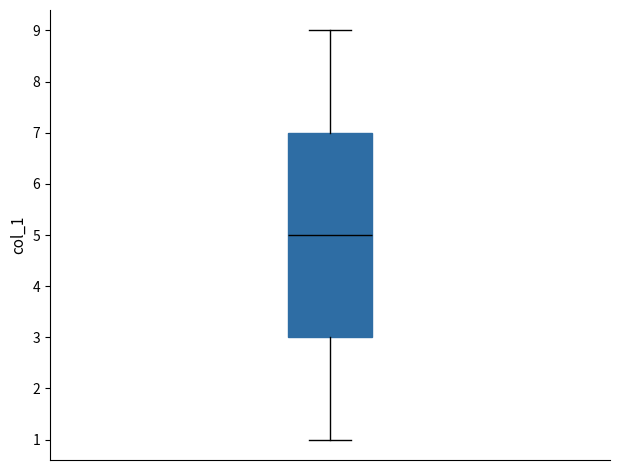

Where is the upper edge of the box on the y-axis? The values are not printed on the chart, so give them approximately, as read against the axis.

7